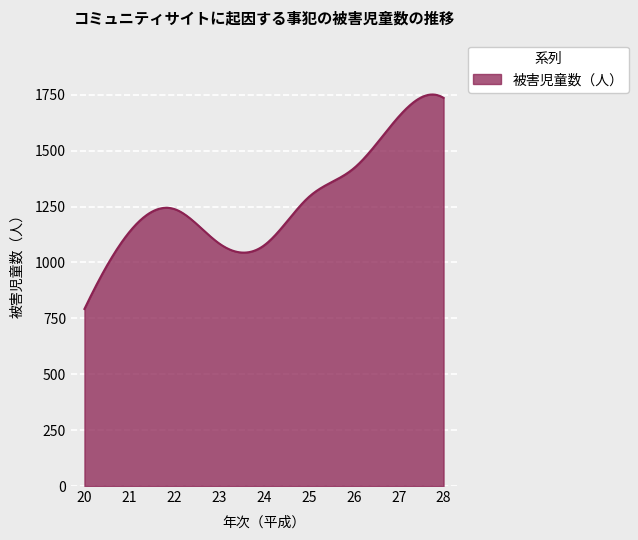

What is the minimum value shown in the chart?

792.0